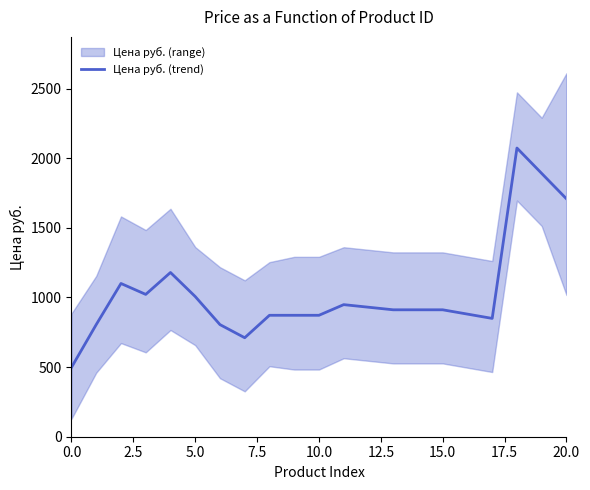

The chart shows a value of 2924.5 at 20. True or false?

False